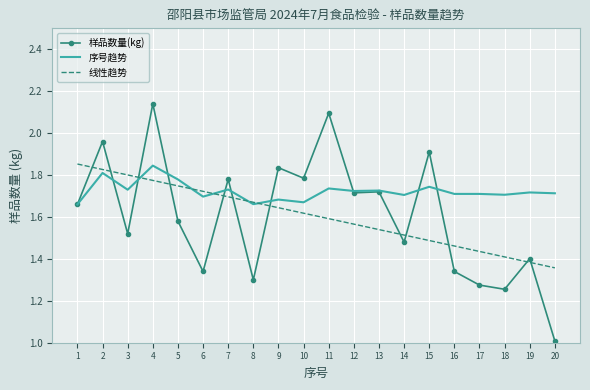

Which label corresponds to the largest value in the chart?

4